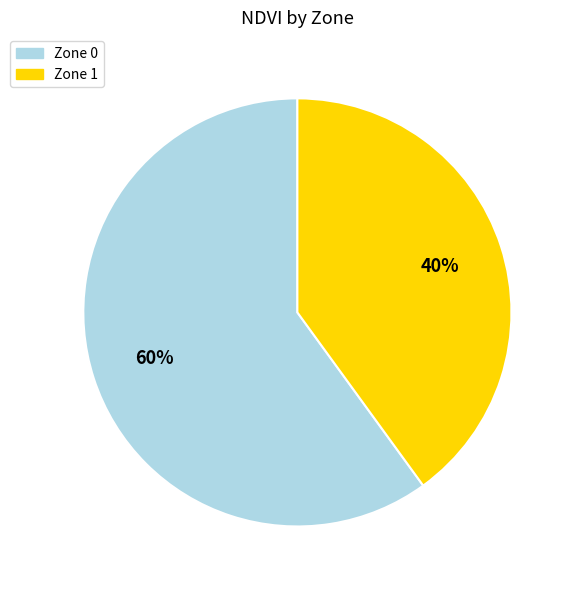

How many segments does this pie chart have?

2